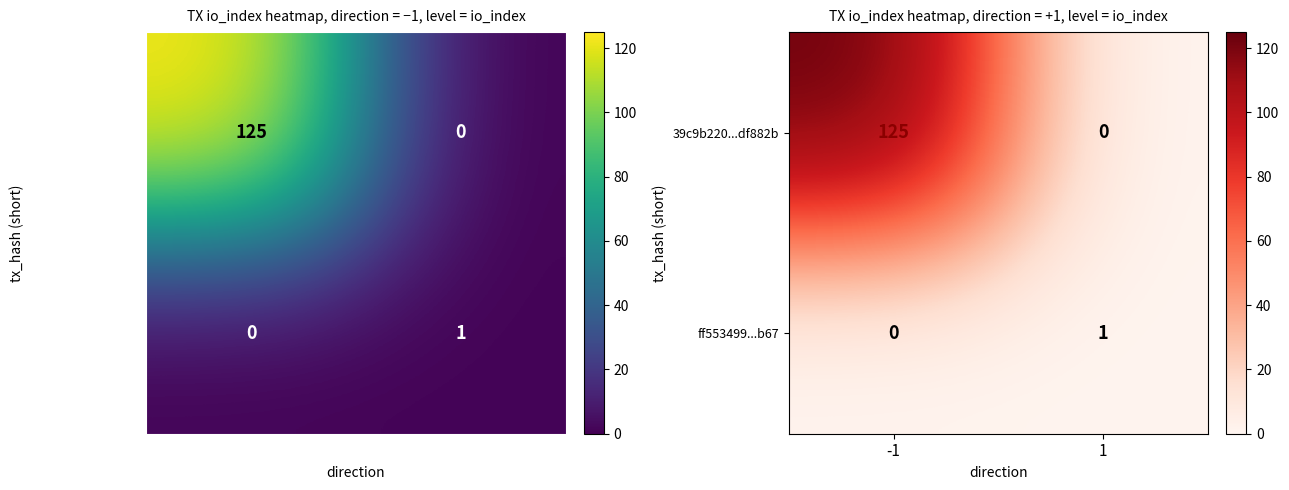

What is the difference between the maximum and minimum values in the ff553499...b67 series?

1